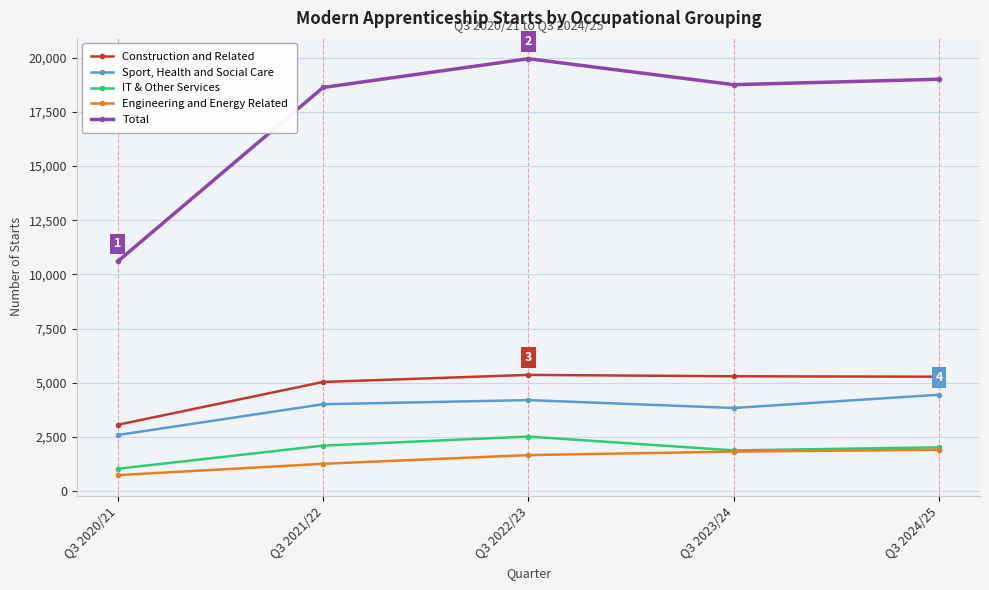

The value of Total at Q3 2020/21 is 2859. True or false?

False